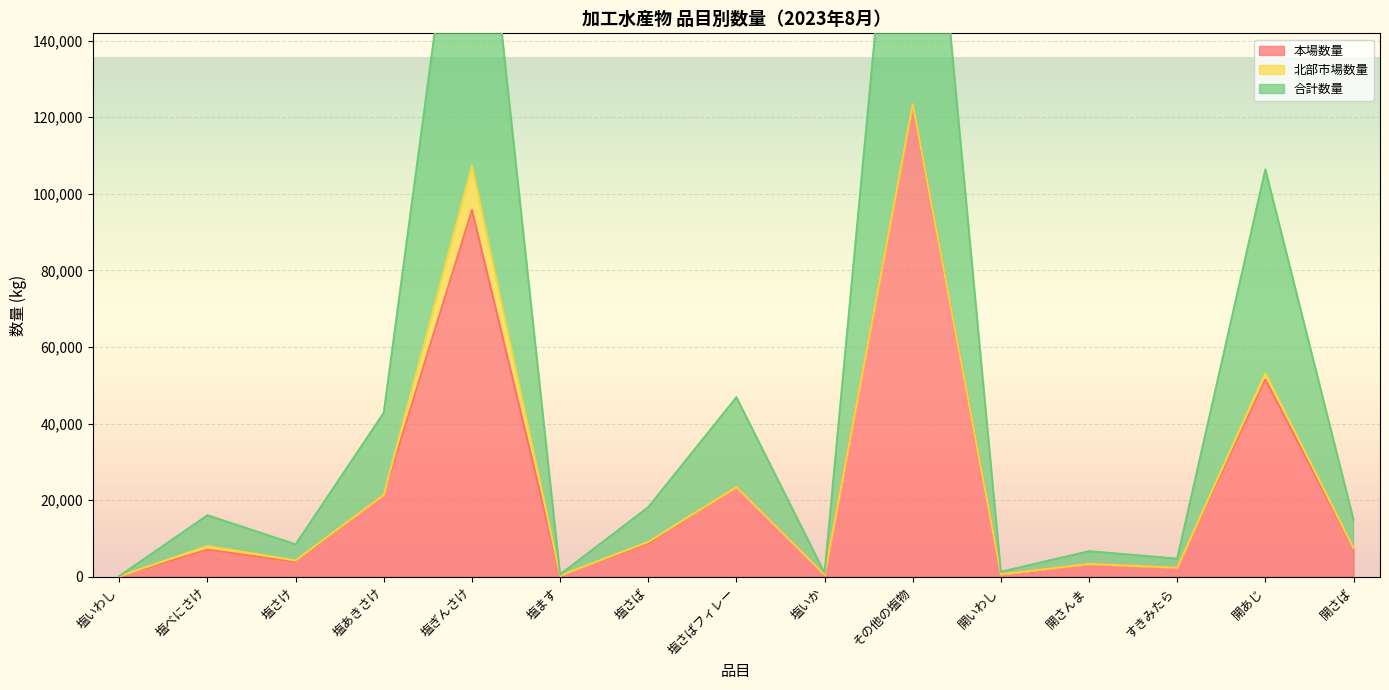

Where is 本場数量 nearest to the value 61624?

開あじ